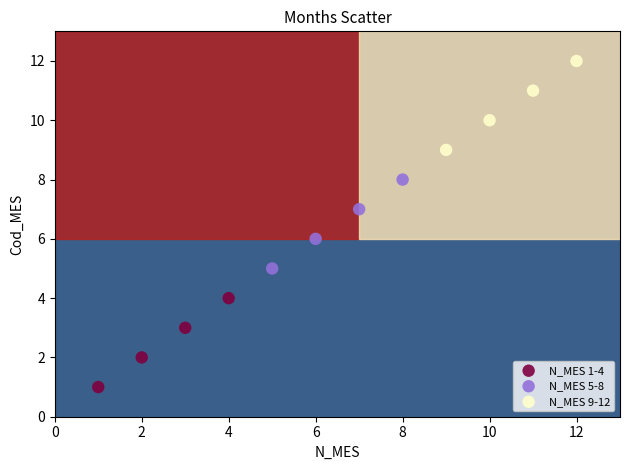

Which series contains the lowest Y value?

N_MES 1-4